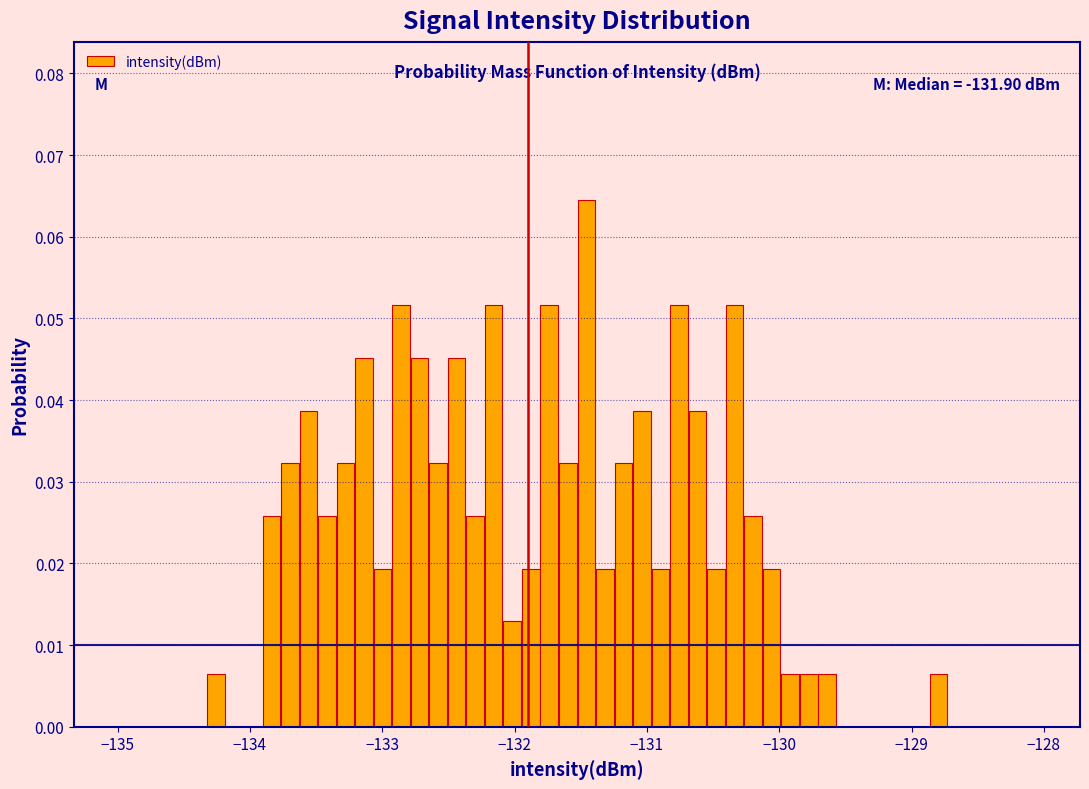

Read against the x-axis, roughly where is the centre of the tallest bar?

-131.5